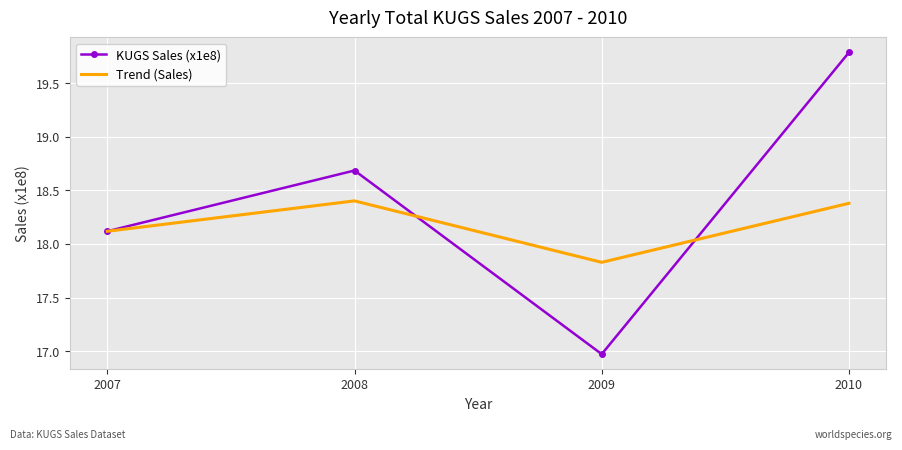

Which category has the highest value across all series?

2010